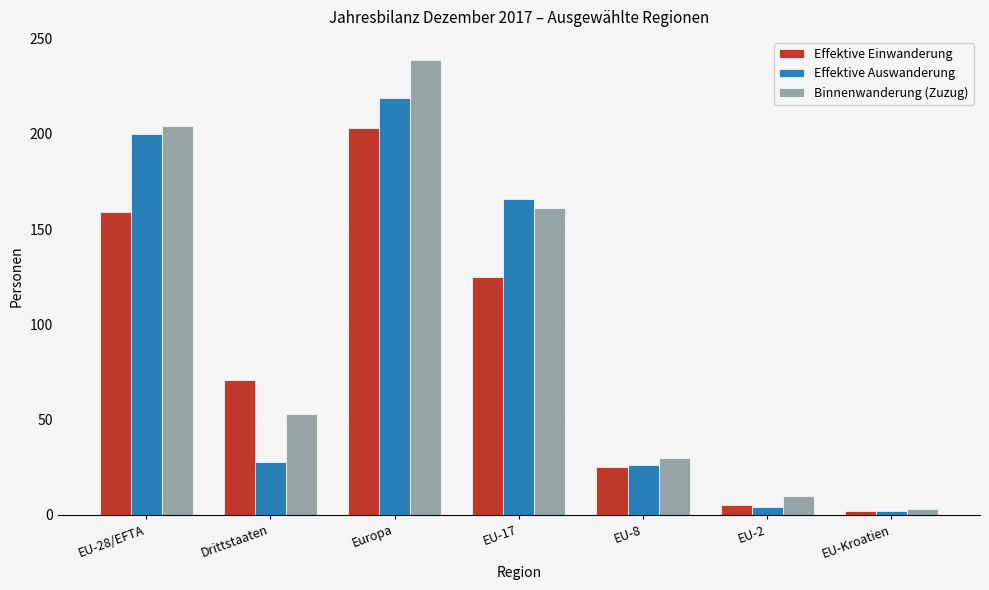

What is the sum of the Effektive Einwanderung values at EU-Kroatien and Drittstaaten?

73